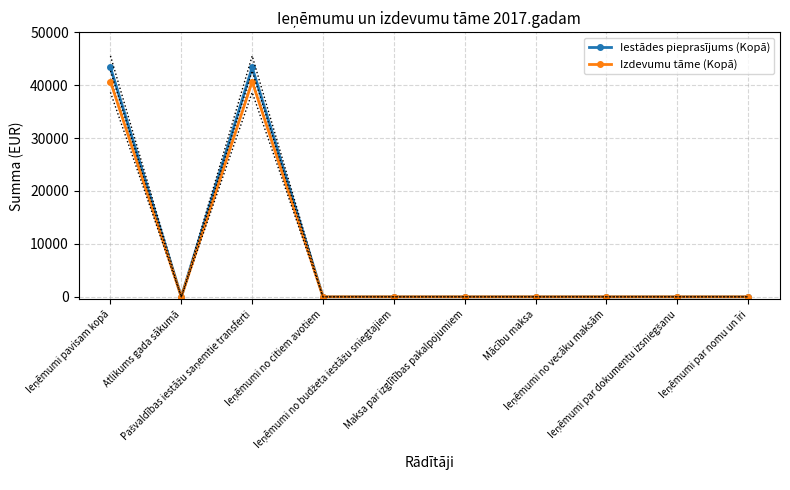

True or false: Iestādes pieprasījums (Kopā) and Izdevumu tāme (Kopā) intersect in this chart.

False